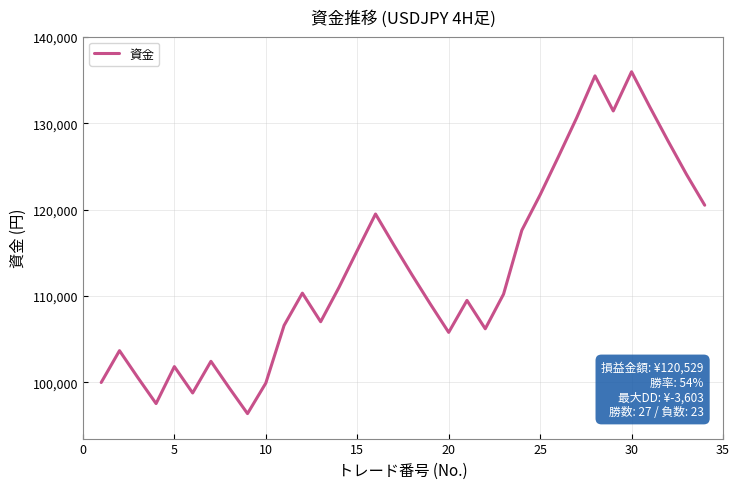

What is the maximum value shown in the chart?

135983.5